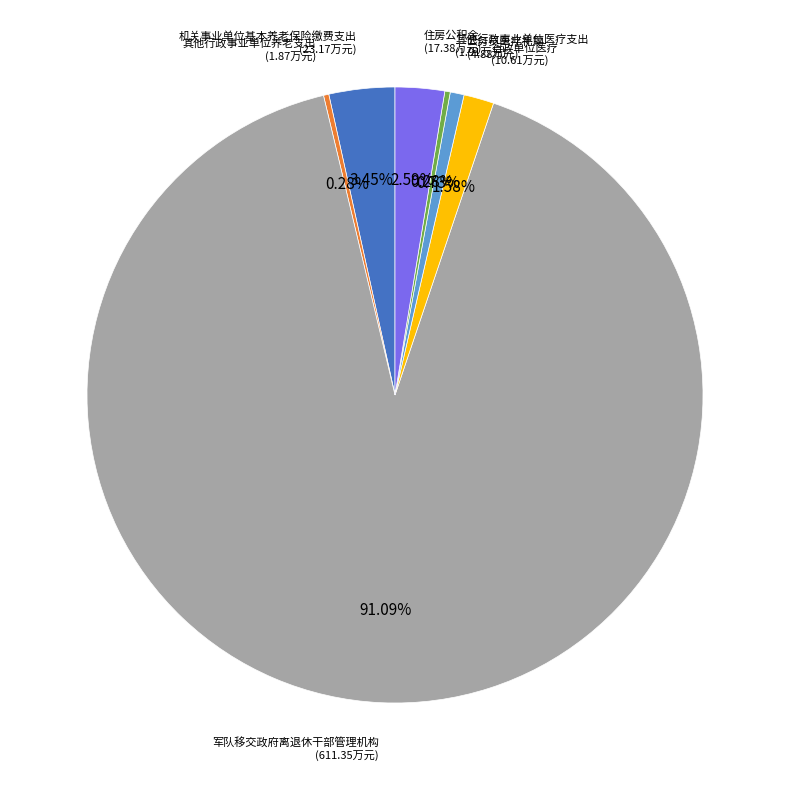

Is there a majority slice in this chart?

Yes